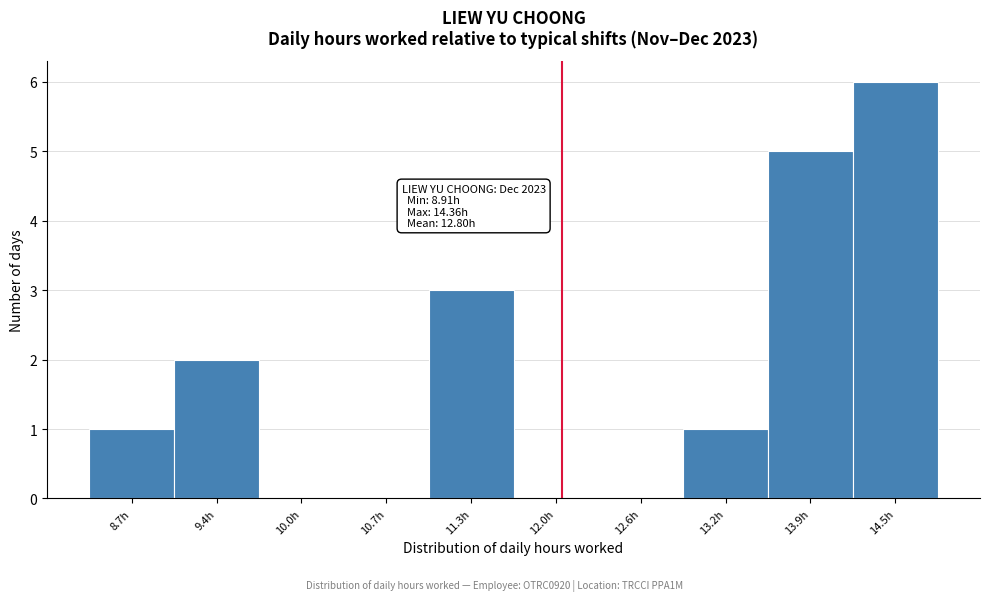

Which range on the x-axis has the tallest bar?

14.2 to 14.9